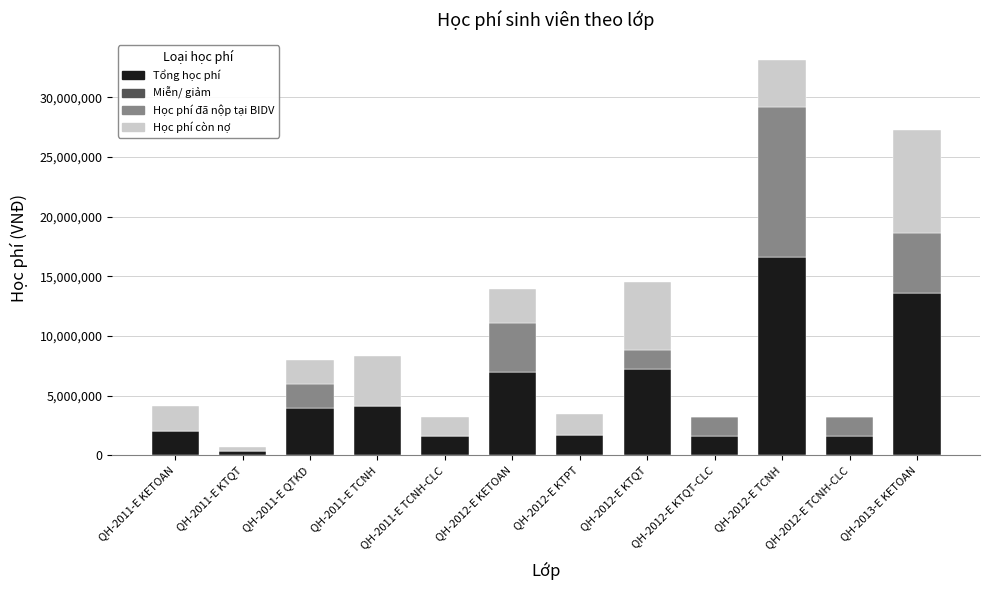

The value of Tổng học phí at QH-2013-E KETOAN is 13620000. True or false?

True